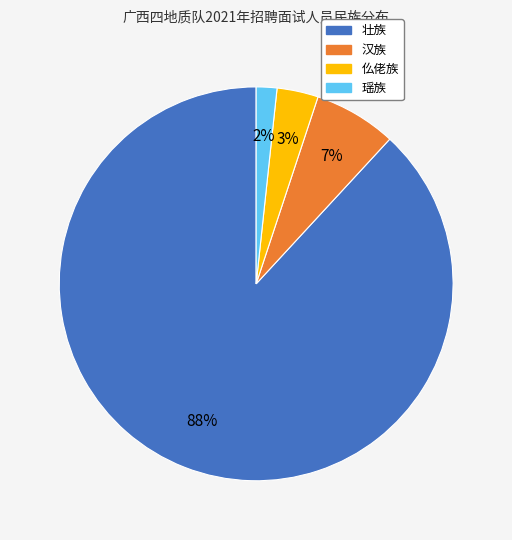

Is it true that 壮族 is 88% of the pie?

True